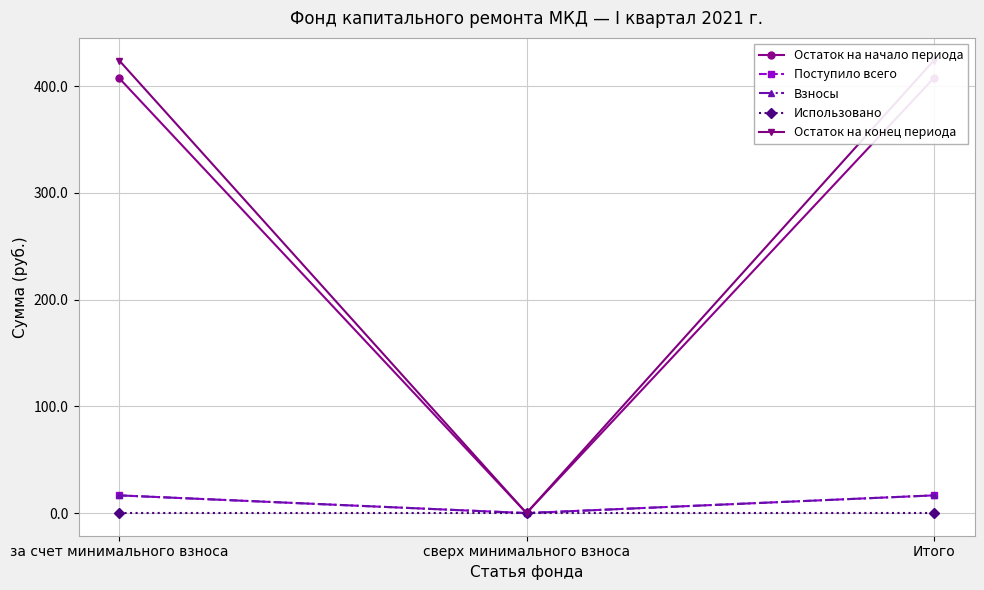

List the labels in order of Использовано value, smallest first.

за счет минимального взноса, сверх минимального взноса, Итого